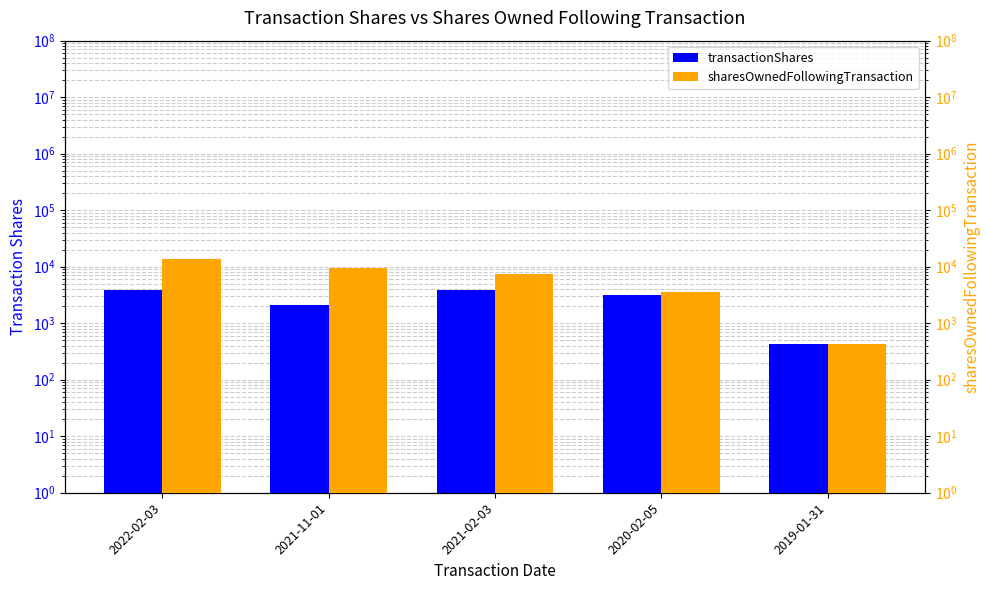

What is the greatest value displayed?

13419